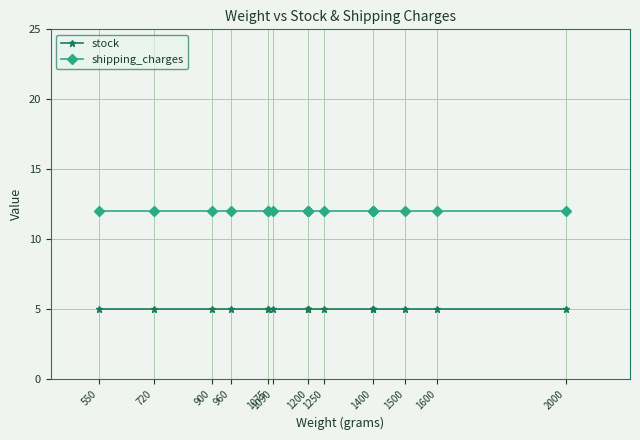

At which label does shipping_charges reach its peak?

550